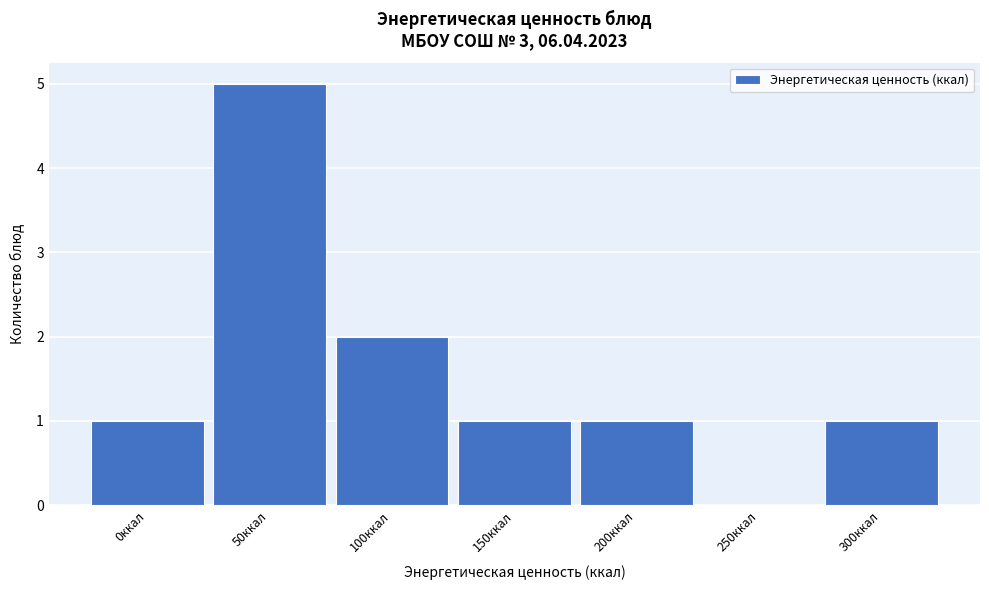

Reading right to left, extract all data points from this chart.

300ккал=1	250ккал=0	200ккал=1	150ккал=1	100ккал=2	50ккал=5	0ккал=1